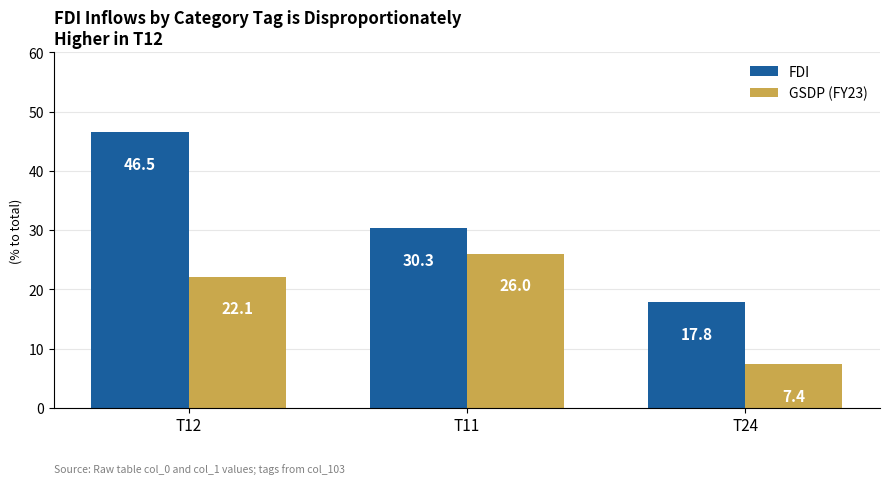

Which series has the largest range (max minus min)?

FDI